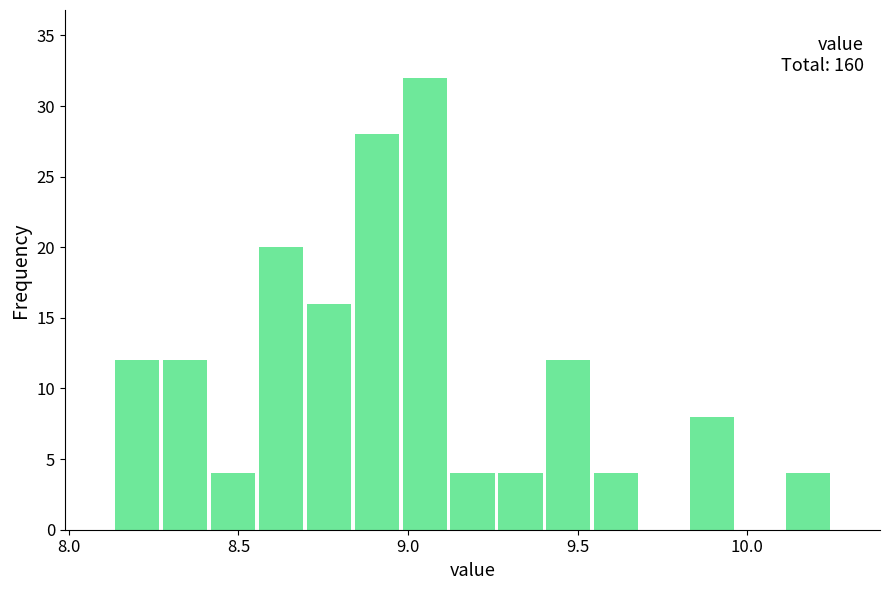

Read against the x-axis, roughly where is the centre of the tallest bar?

9.05